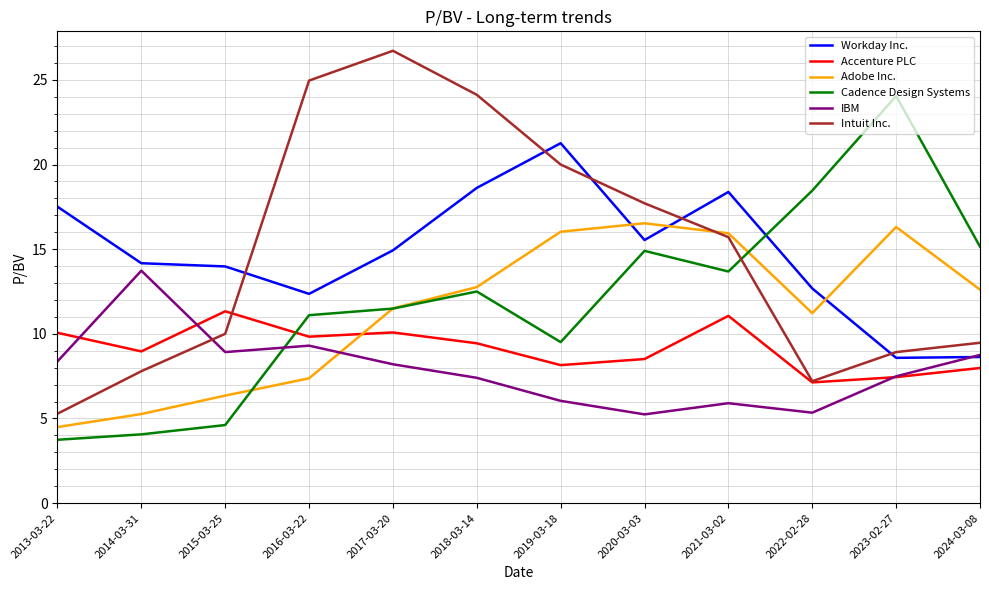

In Intuit Inc., how many points are lower than both neighbors (excluding endpoints)?

1